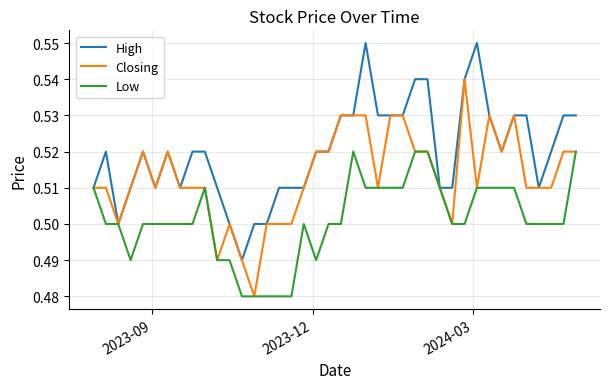

Rank the series by their maximum value, from lowest to highest.

Low, Closing, High